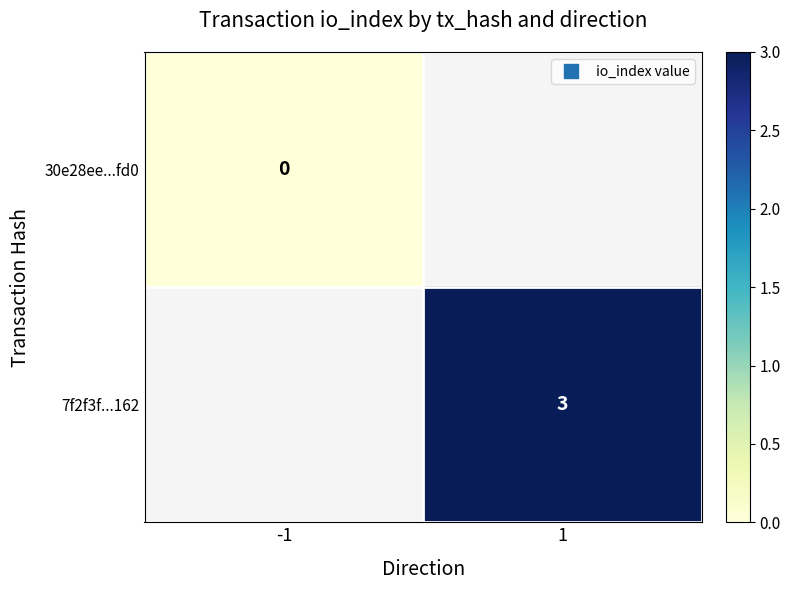

Count the number of categories in the chart.

2